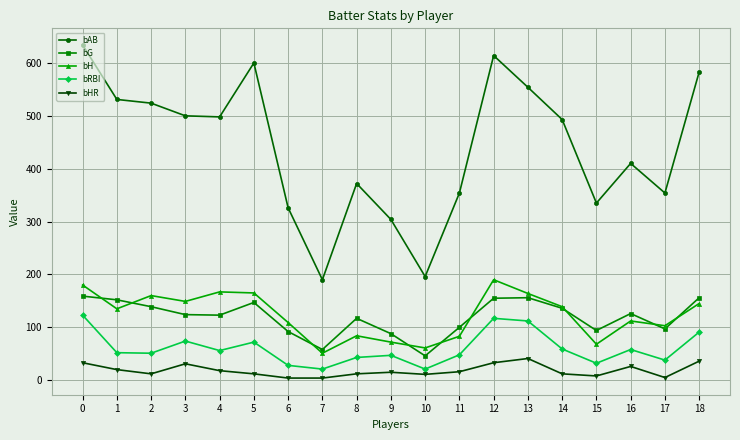

The value of bG at 12 is 67. True or false?

False